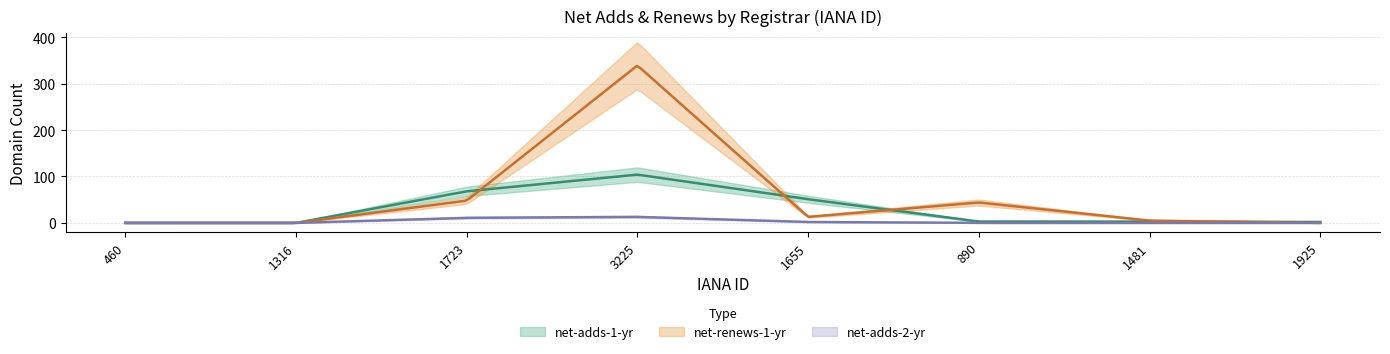

What is the difference between the net-adds-2-yr values at 3225 and 1481?

13